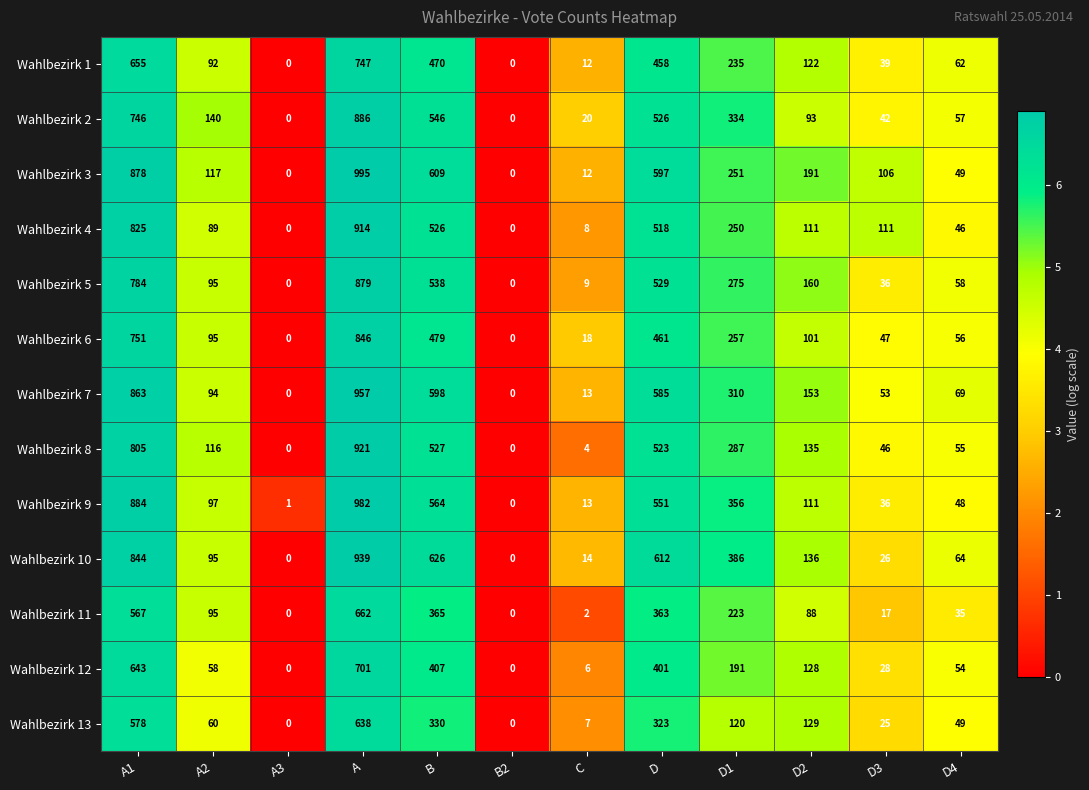

Count the number of categories in the chart.

12